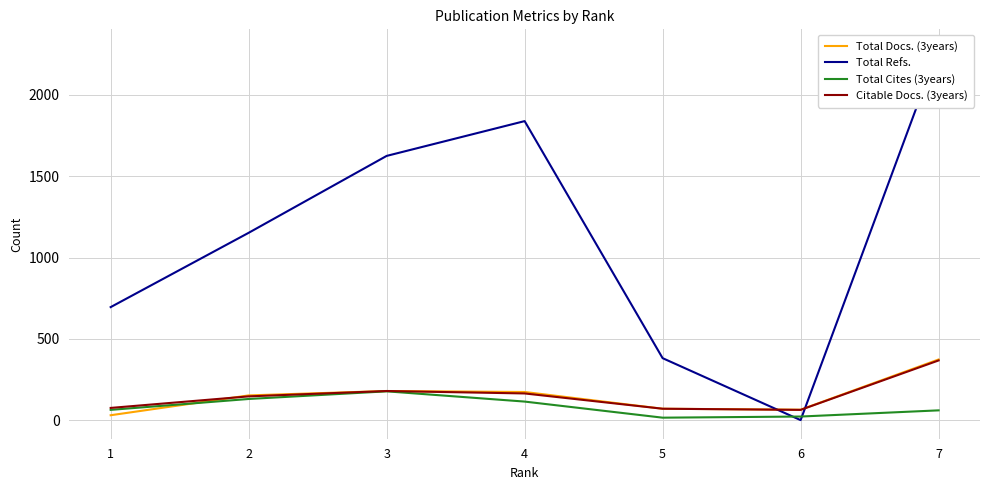

Which has a higher value, 6 or 4?

4